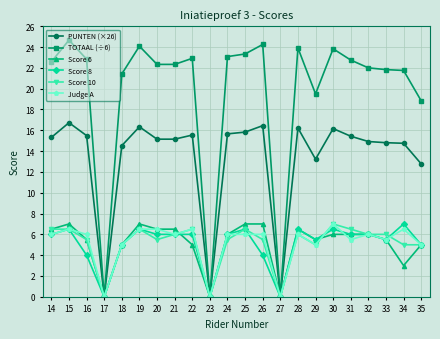

What is the average value of the TOTAAL (÷6) series?

19.5